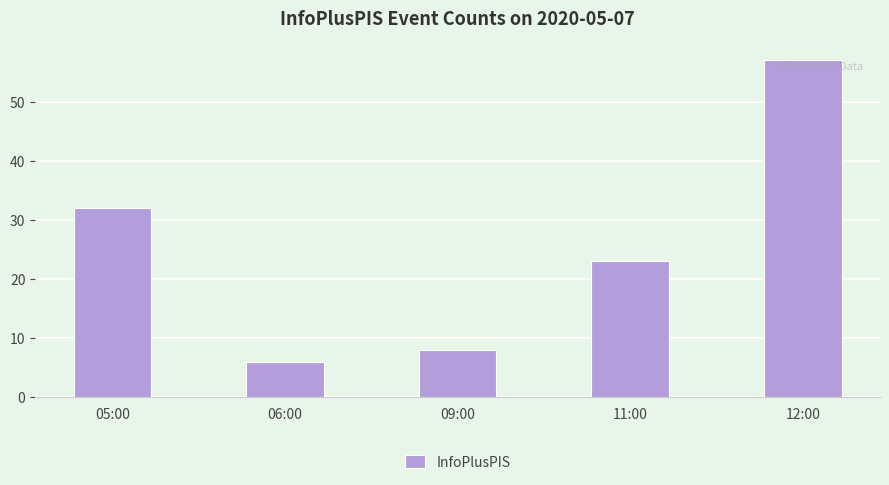

What value does the data have at 05:00, to the nearest 5?

30